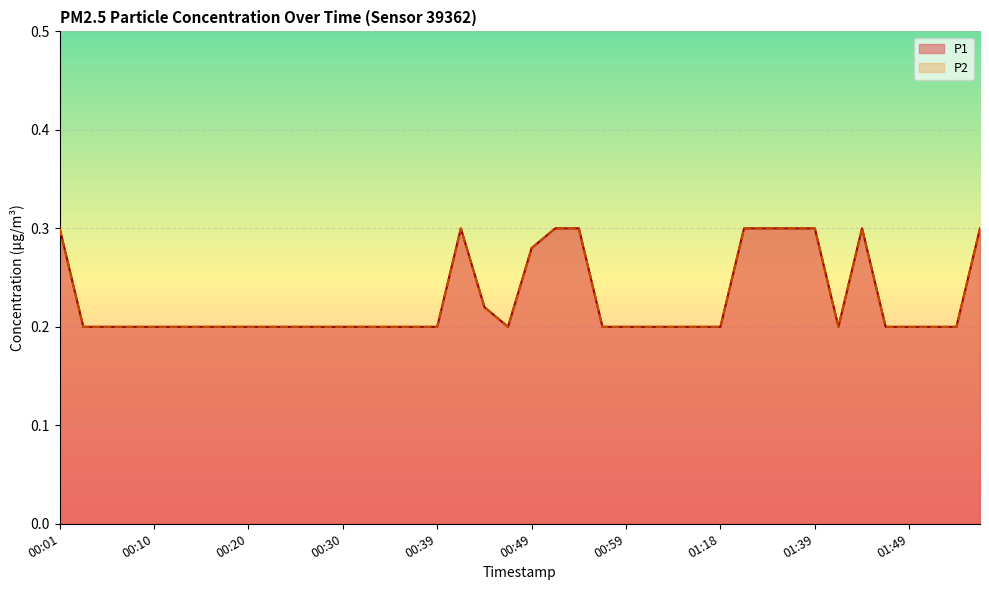

Reading right to left, what are all the values shown in this chart?

P1: 0.3	0.2	0.2	0.2	0.2	0.3	0.2	0.3	0.3	0.3	0.3	0.2	0.2	0.2	0.2	0.2	0.2	0.3	0.3	0.3	0.2	0.2	0.3	0.2	0.2	0.2	0.2	0.2	0.2	0.2	0.2	0.2	0.2	0.2	0.2	0.2	0.2	0.2	0.2	0.3
P2: 0.3	0.2	0.2	0.2	0.2	0.3	0.2	0.3	0.3	0.3	0.3	0.2	0.2	0.2	0.2	0.2	0.2	0.3	0.3	0.3	0.2	0.2	0.3	0.2	0.2	0.2	0.2	0.2	0.2	0.2	0.2	0.2	0.2	0.2	0.2	0.2	0.2	0.2	0.2	0.3